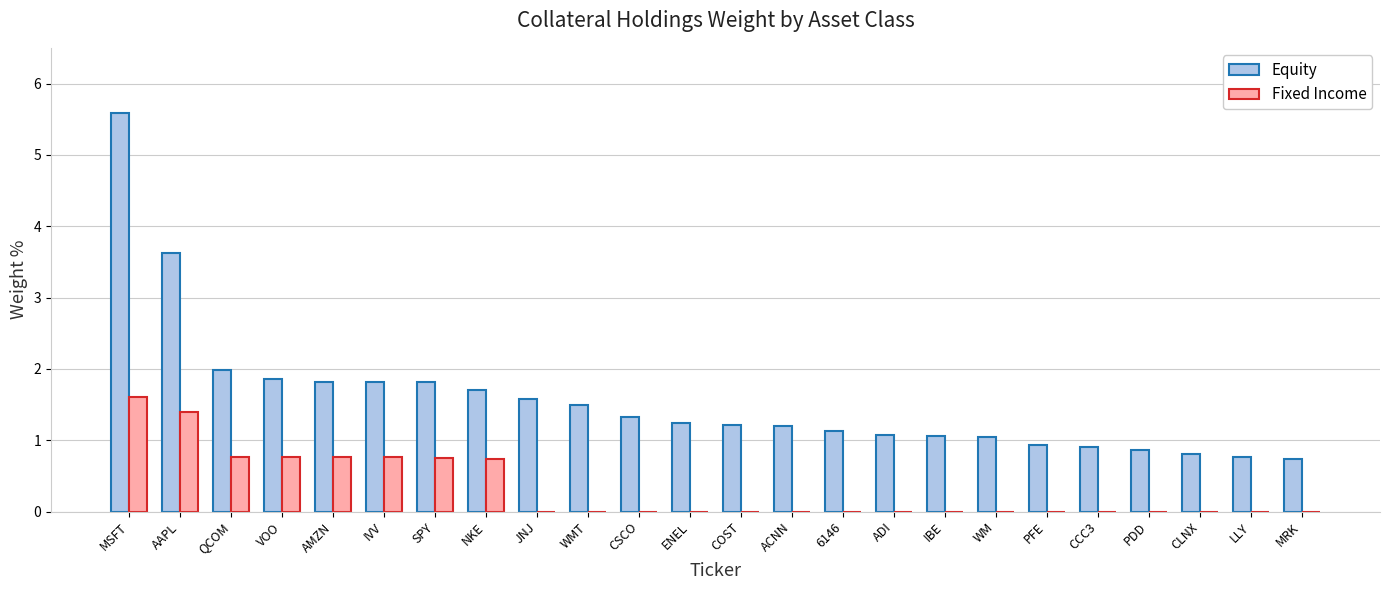

What are all the series names shown in the legend?

Equity, Fixed Income